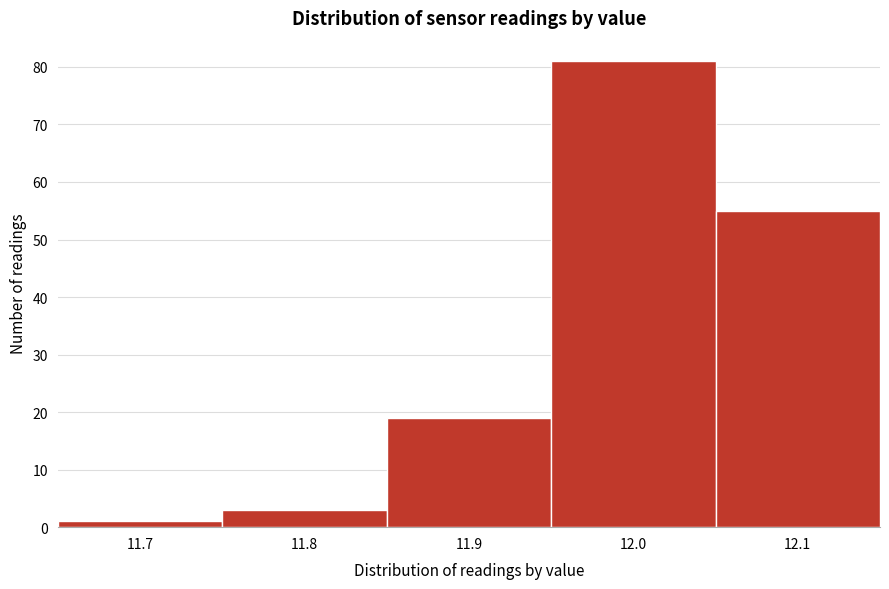

Reading left to right, what are all the values shown in this chart?

11.7=1	11.8=3	11.9=19	12.0=81	12.1=55